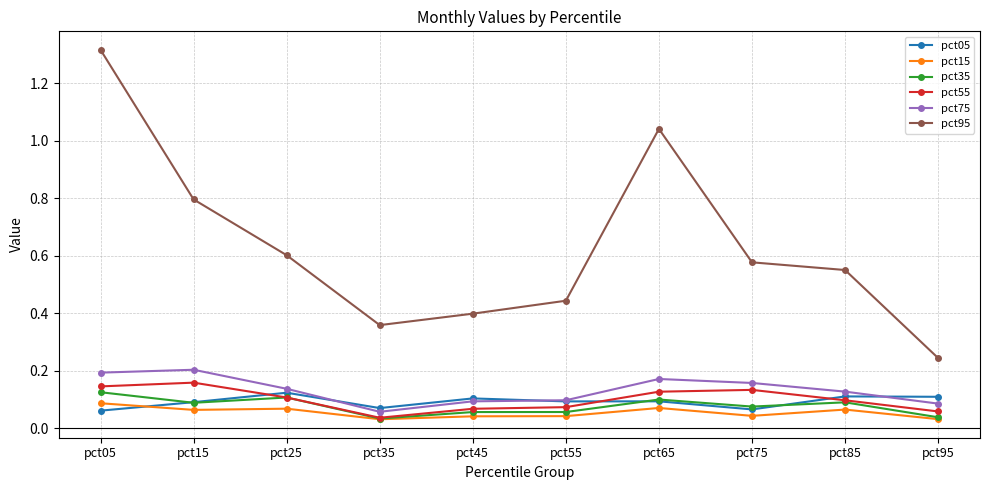

Count the pct55 values in the range 0 to 1.

10